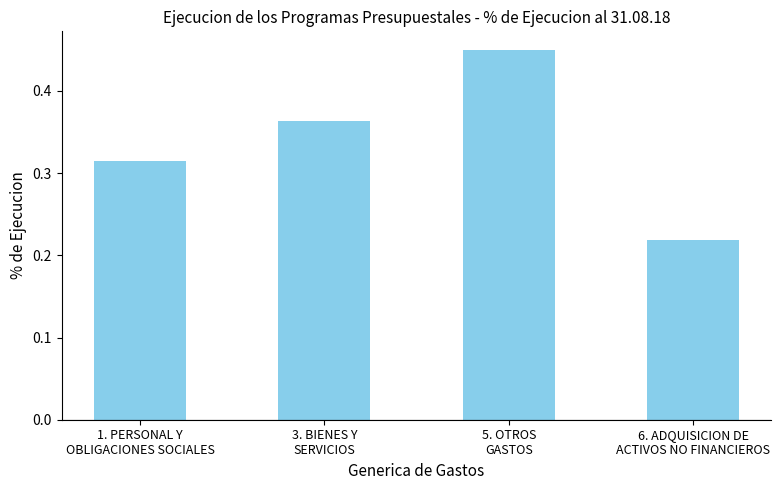

What is the sum of all values?

1.3